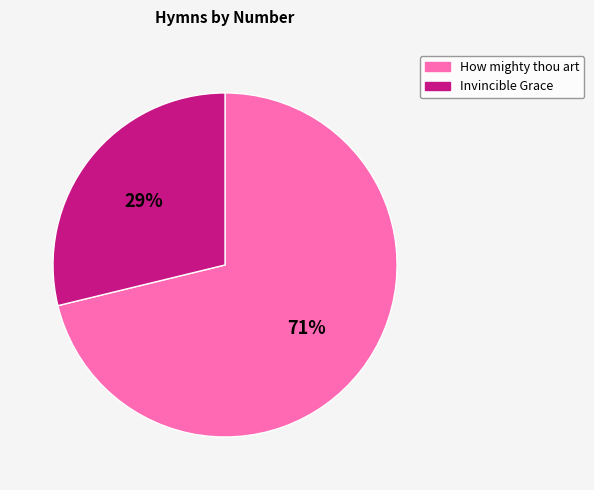

To the nearest percent, what is the difference between the largest and smallest slice percentages?

42%